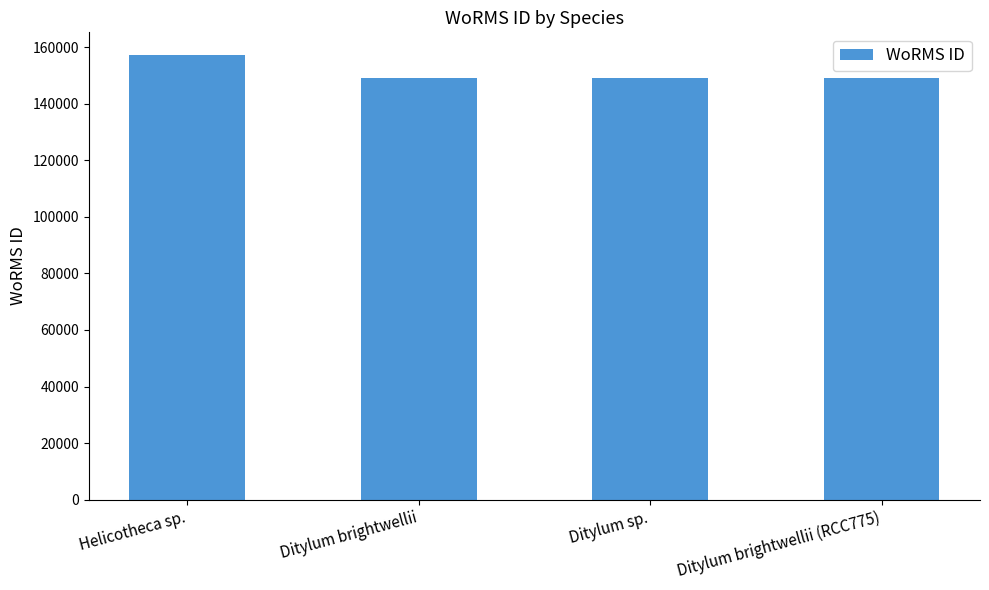

Does the chart contain stacked bars?

No